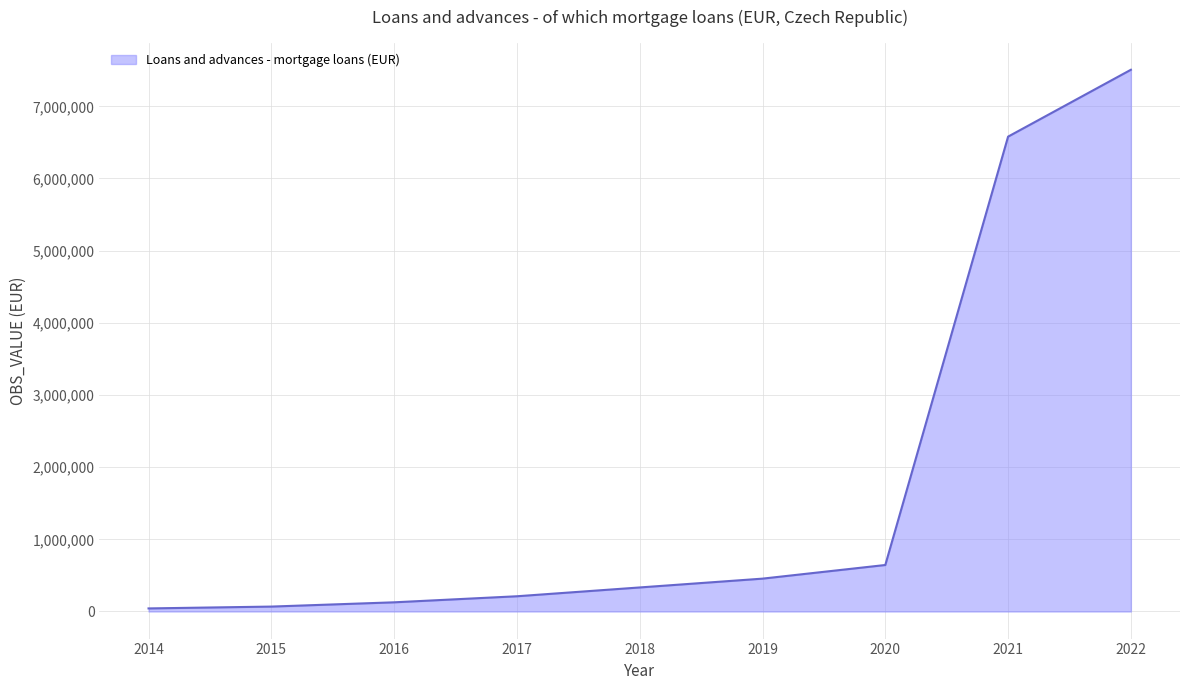

Which category has the highest value across all series?

2022